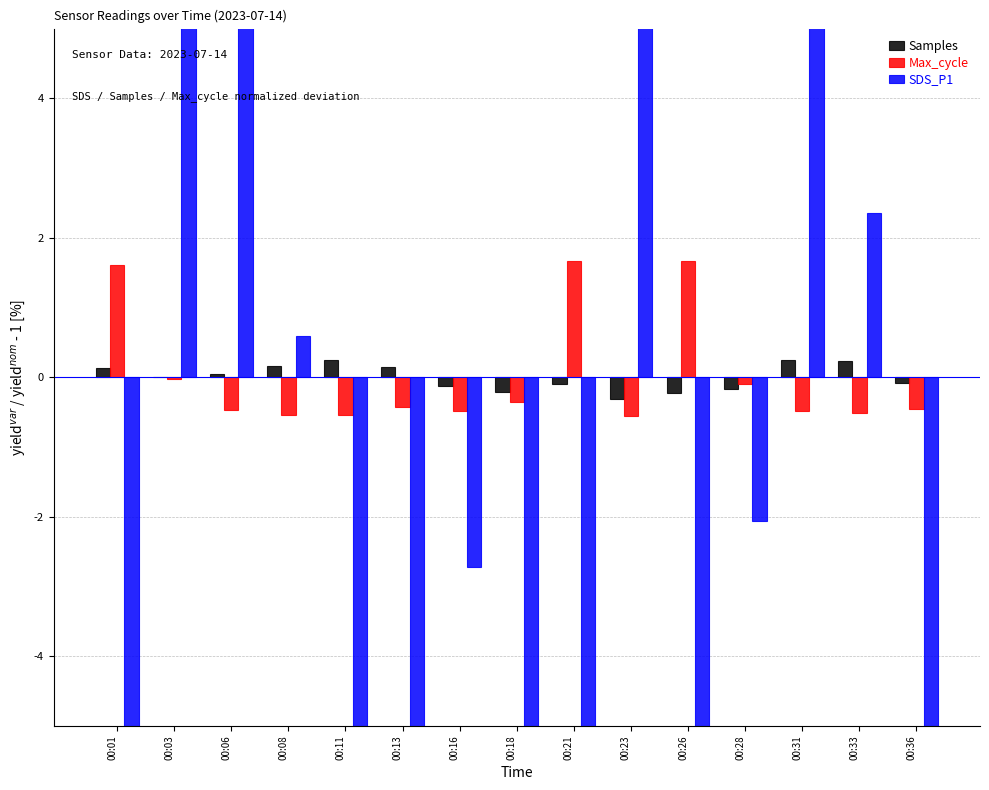

What is the highest value of the Samples series?

0.2